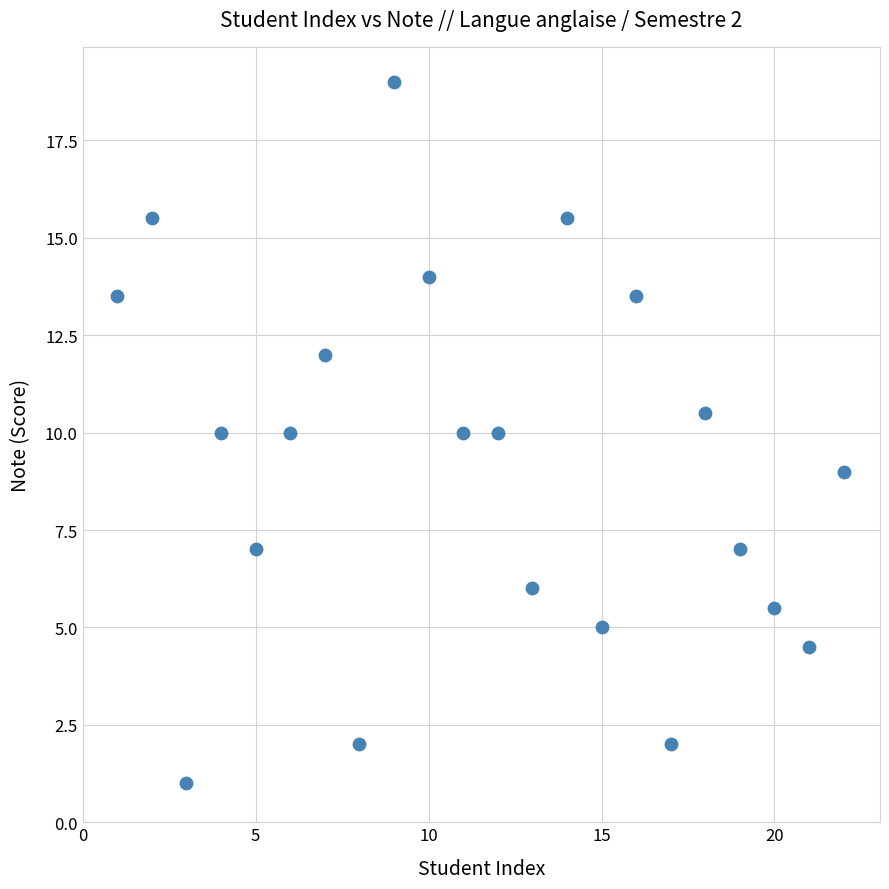

What is the range of Y values (max minus min)?

18.0